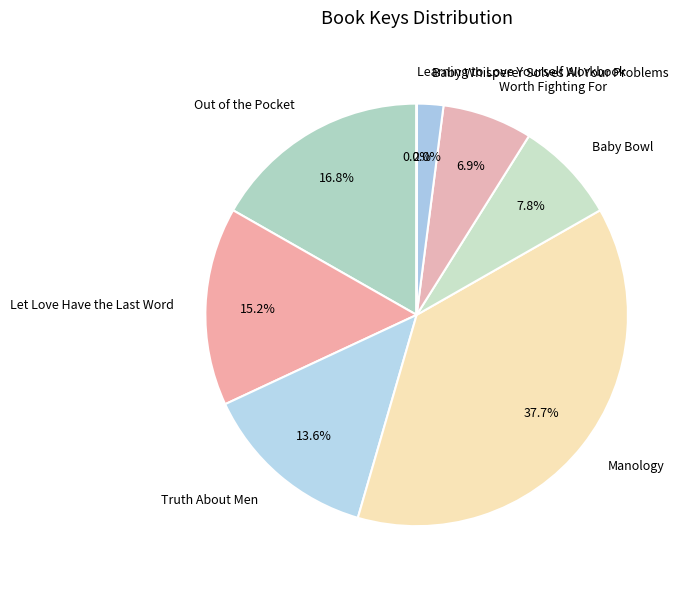

To the nearest percent, what portion does Baby Whisperer Solves All Your Problems represent?

2%